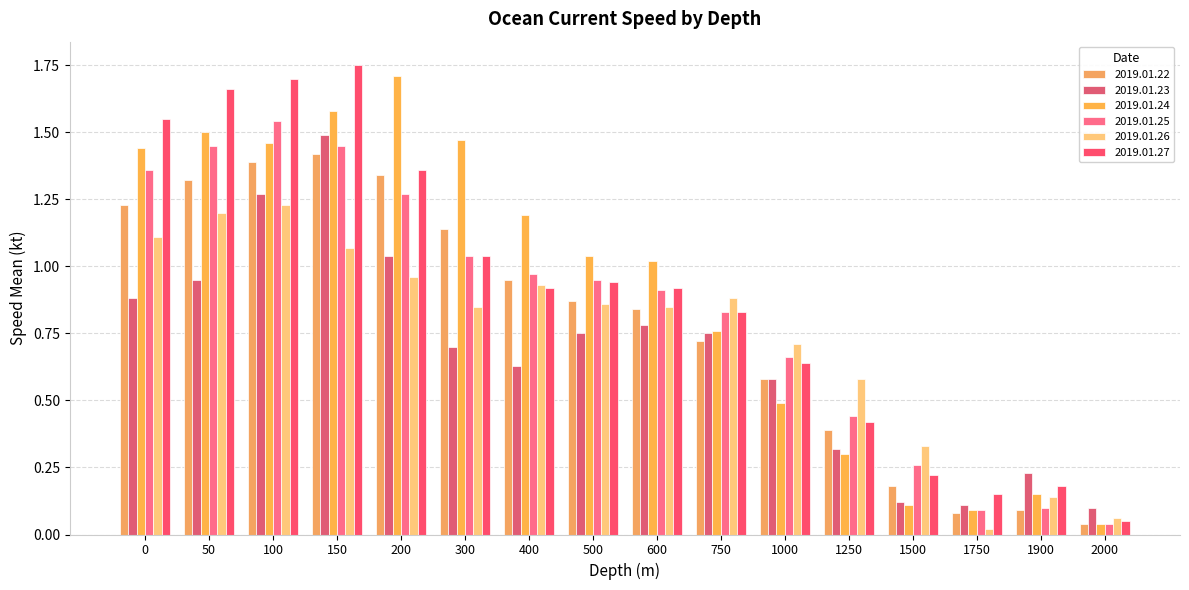

True or false: 2019.01.27 has a value of 1.7 at 50.

True